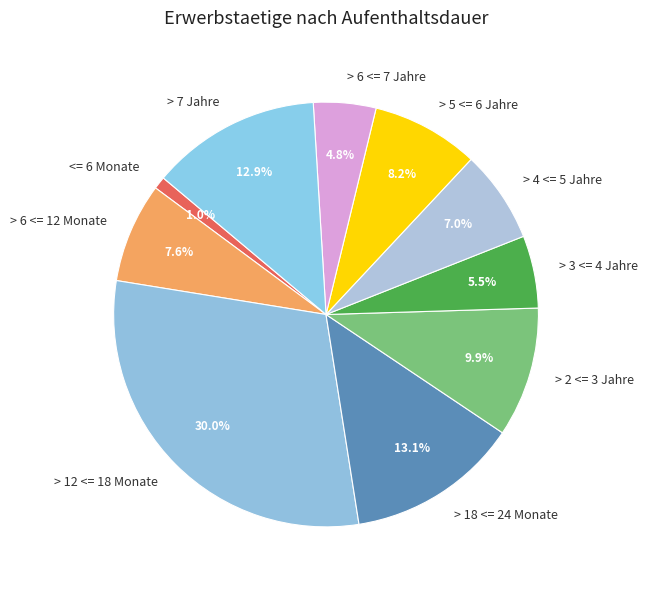

Count the number of slices in the pie.

10